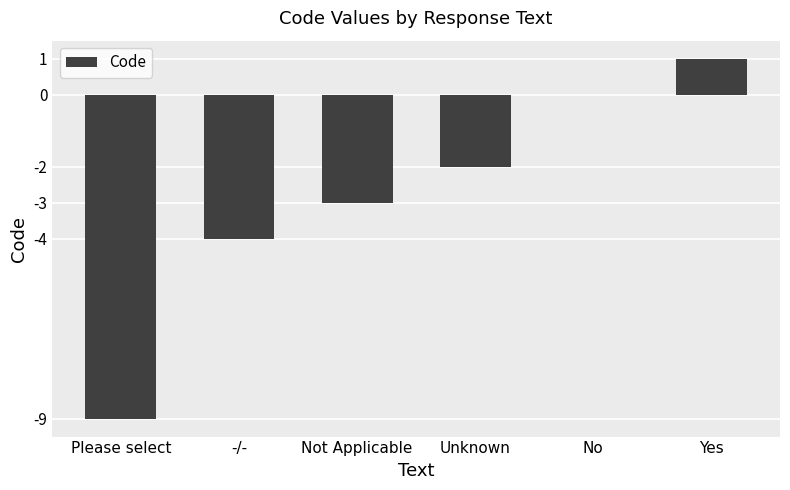

The value at No is 4. True or false?

False